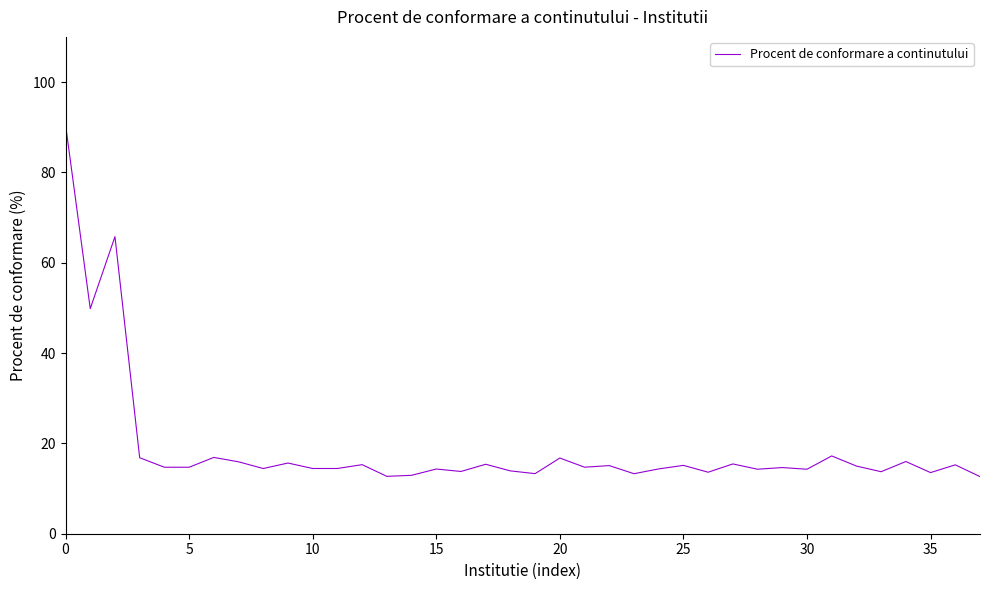

What is the smallest value displayed?

12.6